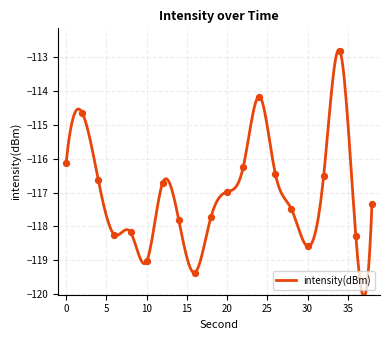

What is the change in value from 10 to 12?

+2.3